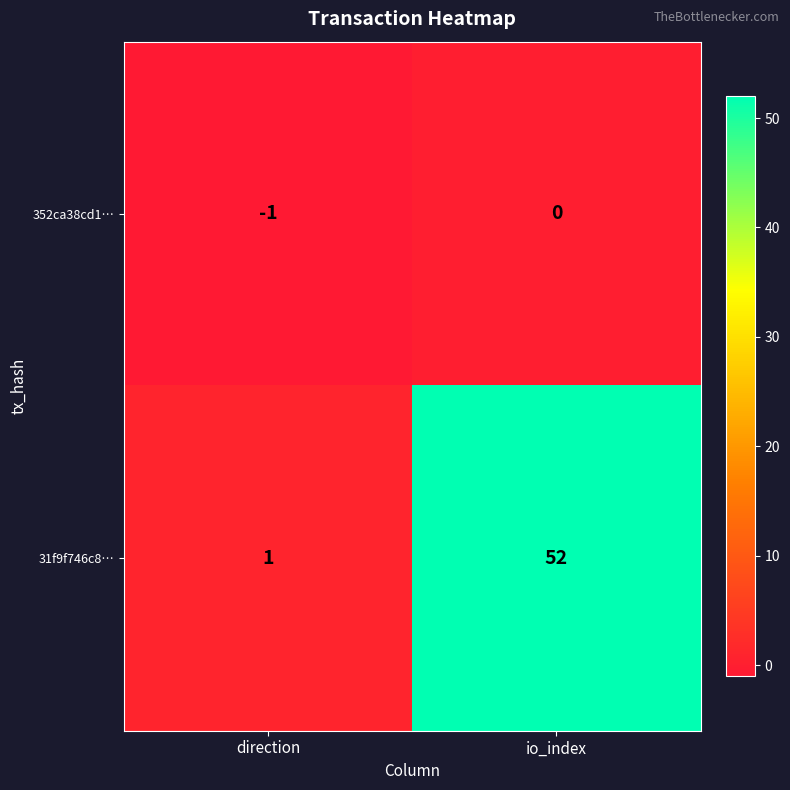

What is the sum of the 31f9f746c8… values at direction and io_index?

53